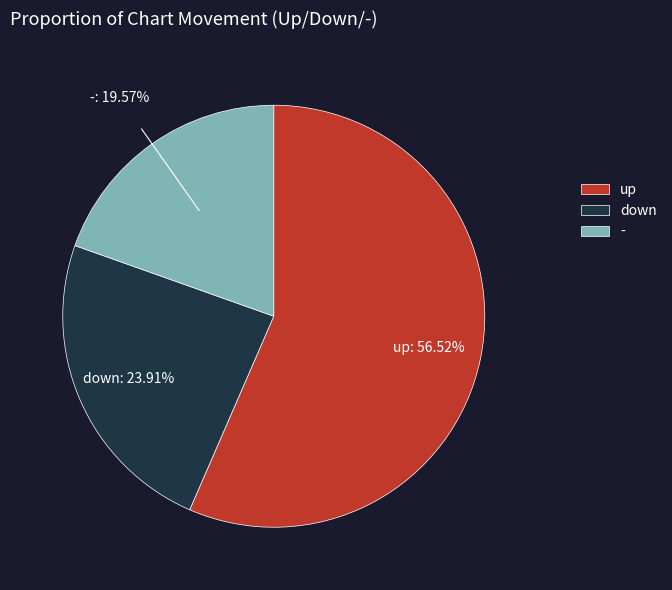

To the nearest percent, what is the combined percentage of - and down?

43%